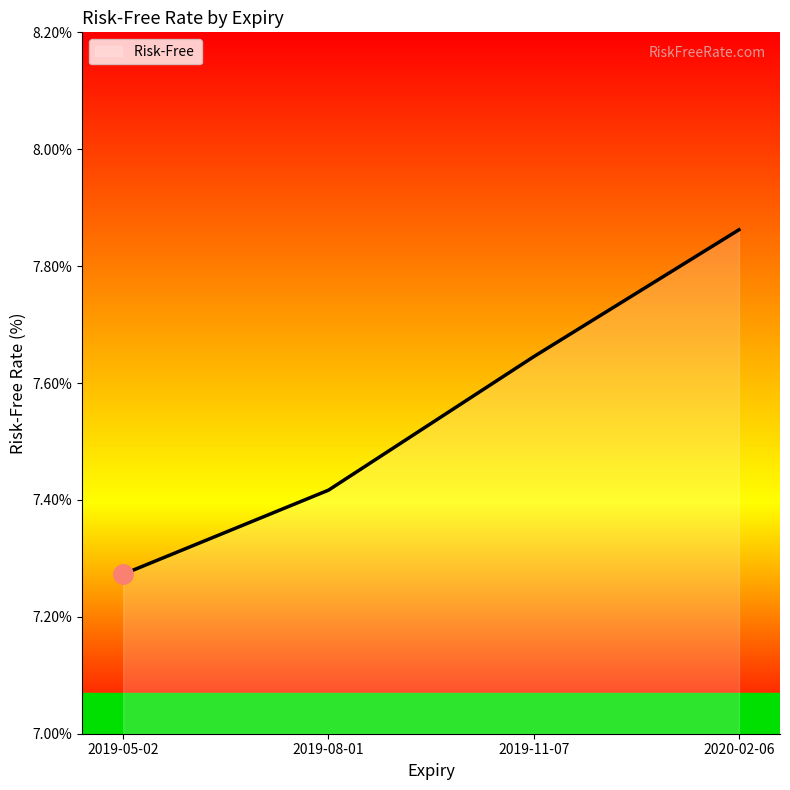

How many lines are shown in the chart?

1